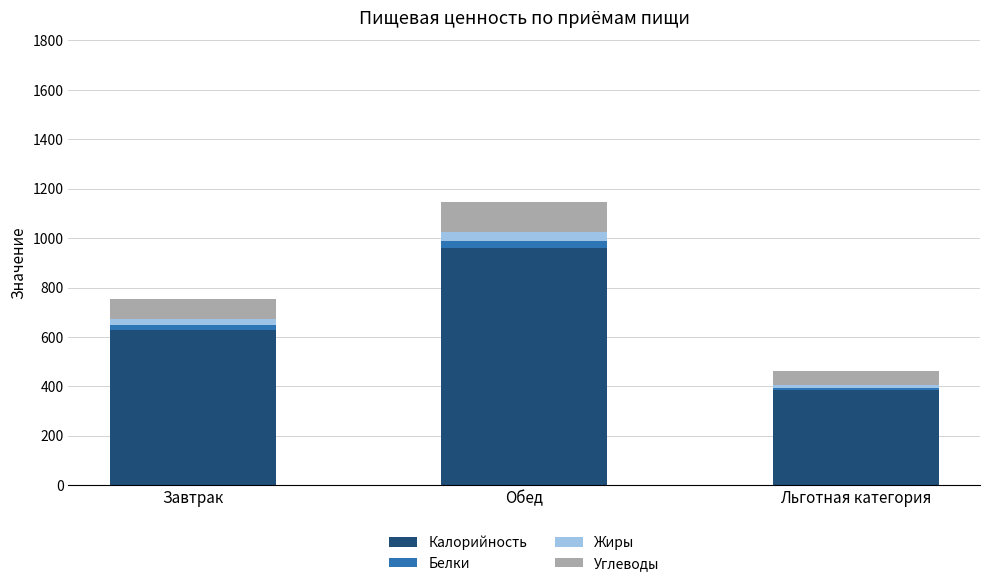

The value of Калорийность at Завтрак is 1020. True or false?

False